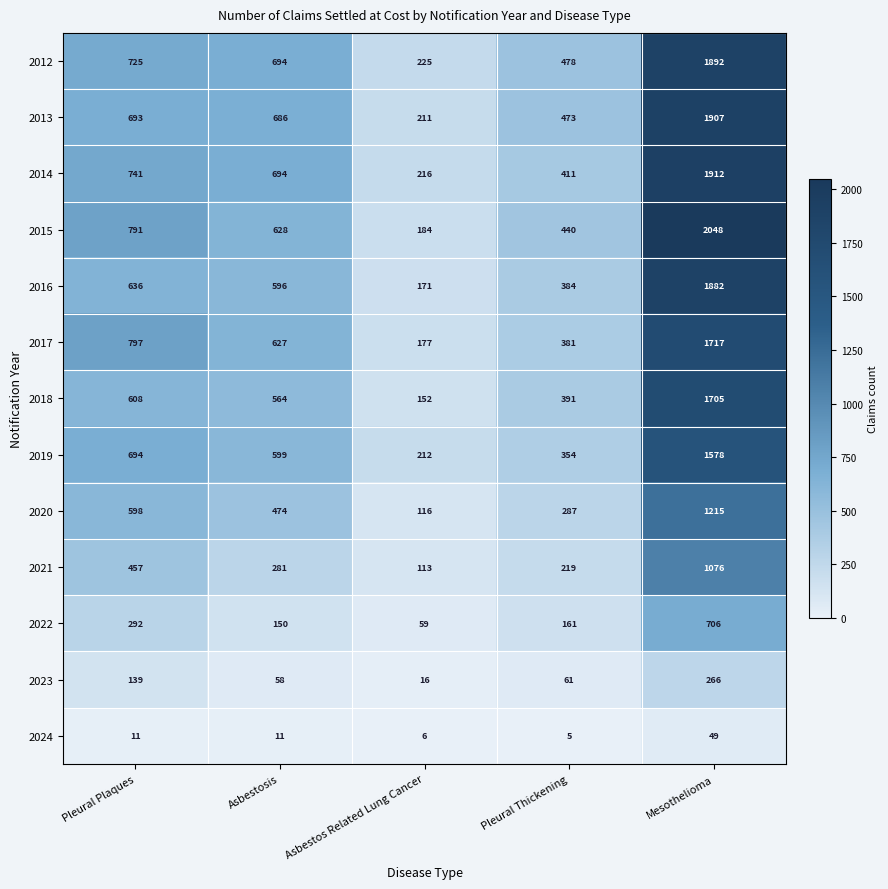

At which label is 2017 closest to 947?

Pleural Plaques